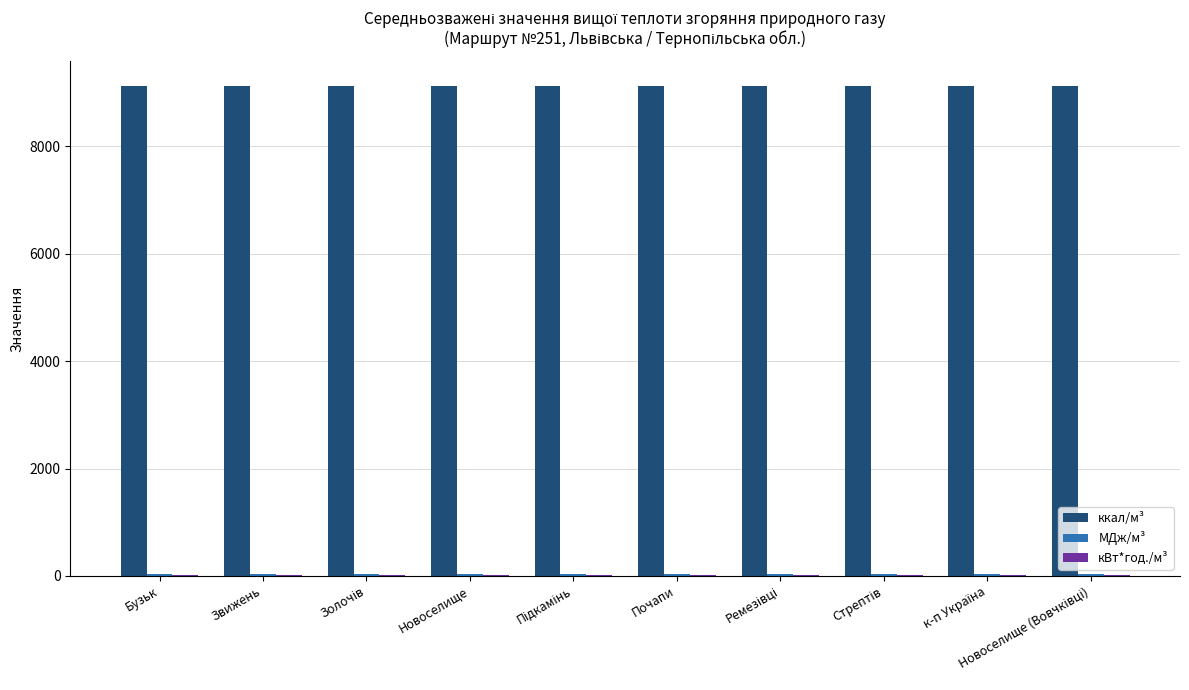

What is the maximum value shown in the chart?

9134.9